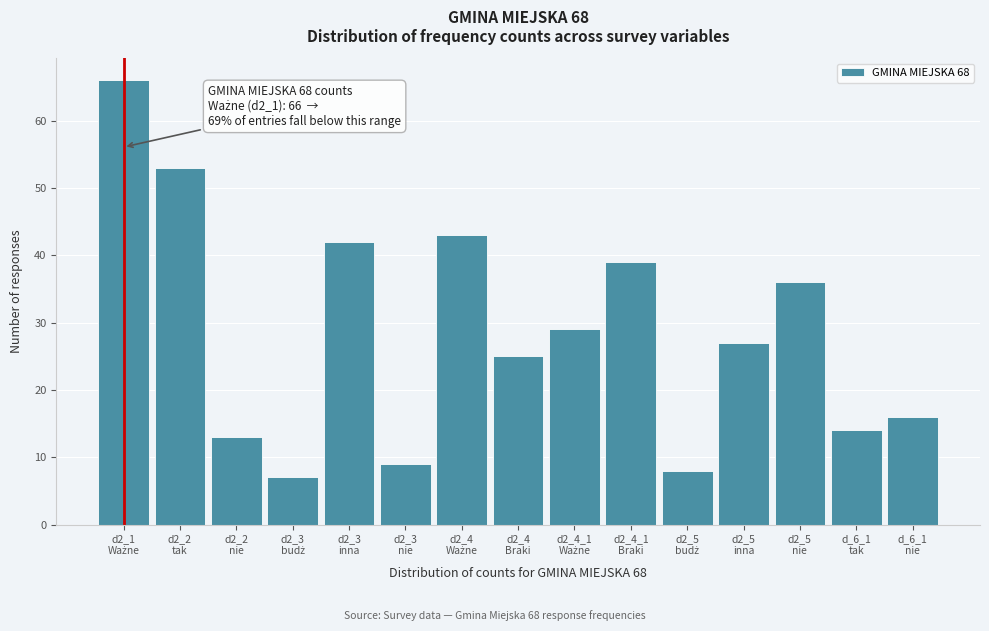

Reading left to right, transcribe all the data shown in this chart.

66	53	13	7	42	9	43	25	29	39	8	27	36	14	16